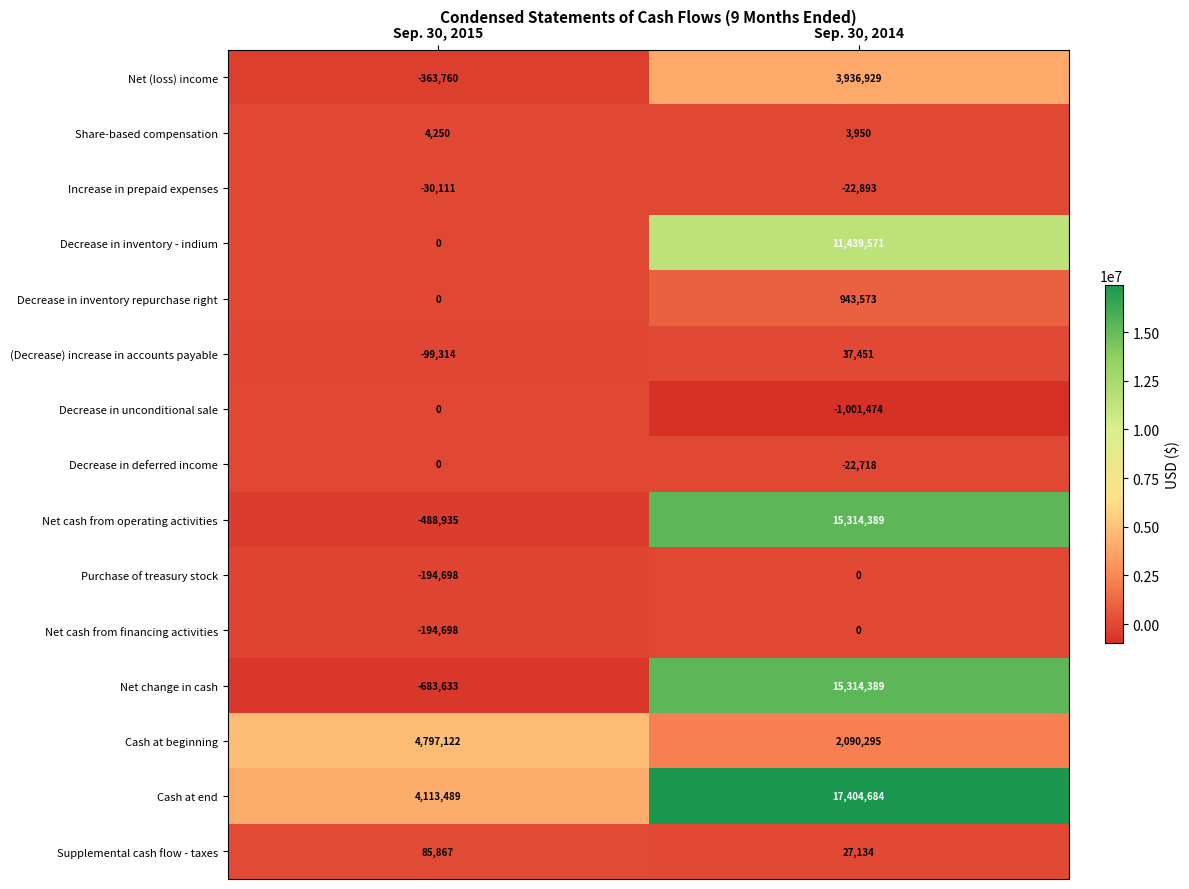

Which label corresponds to the largest value in the chart?

Sep. 30, 2014